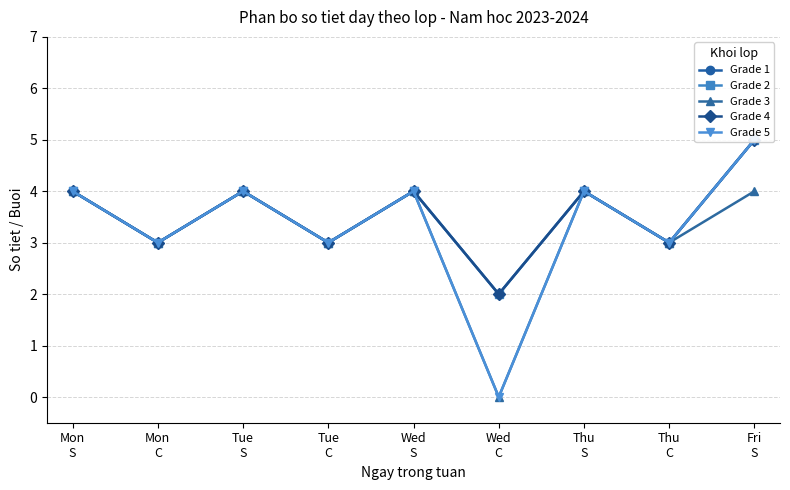

What is the sum of all Grade 1 values?

32